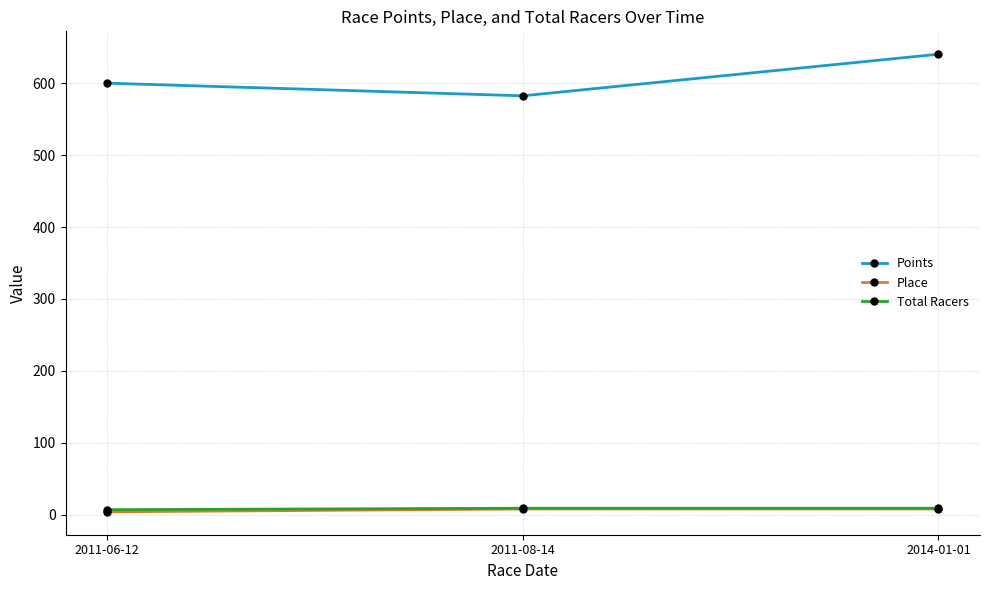

Read the Place value at 2011-06-12.

4.0